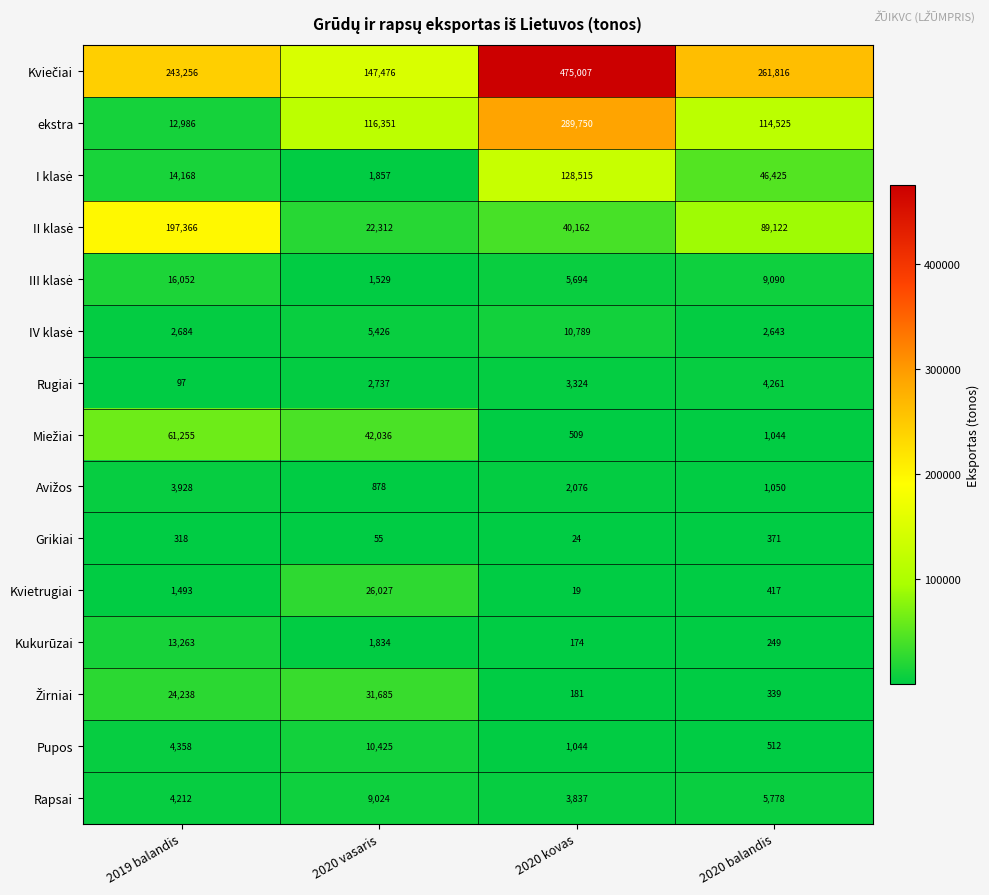

Where is ekstra nearest to the value 151368?

2020 vasaris